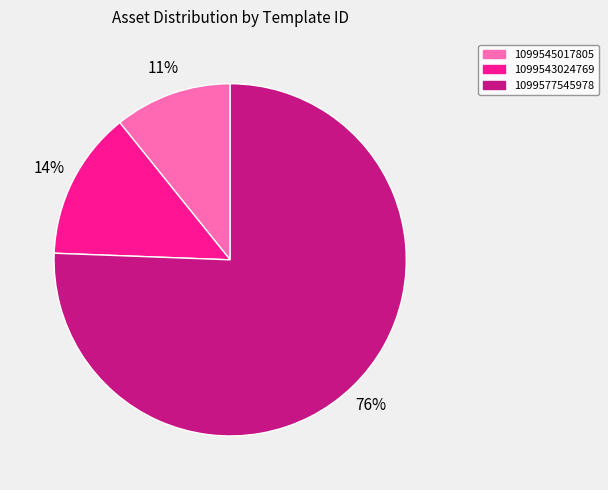

How many slices are in this pie chart?

3